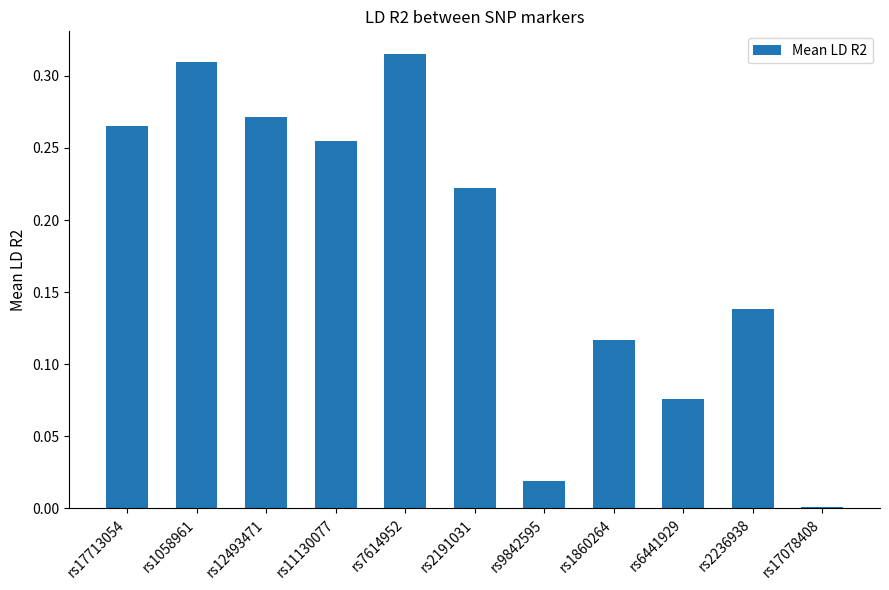

True or false: the data shows 0.4 at rs11130077.

False